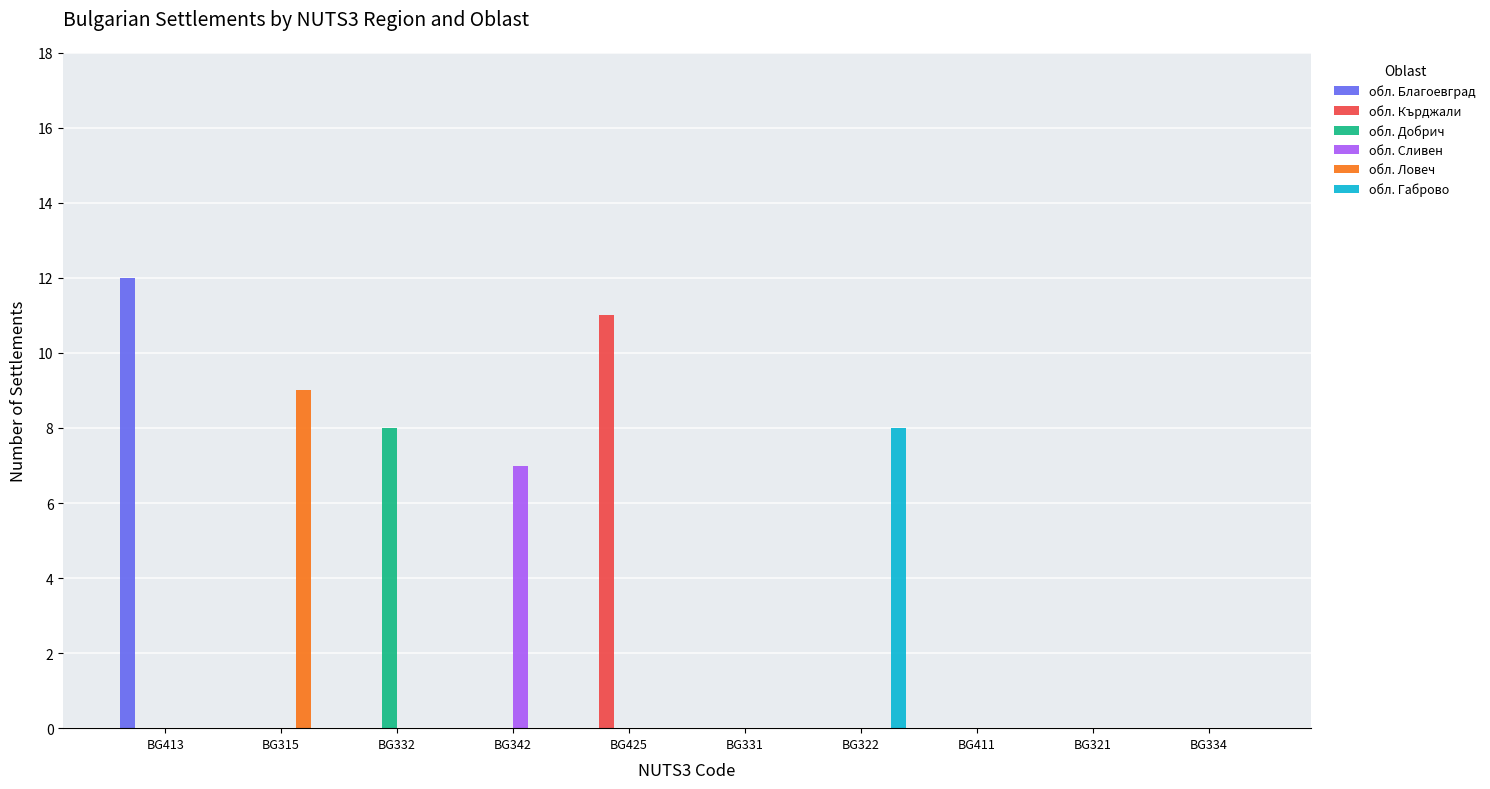

Which category has the highest value across all series?

BG413